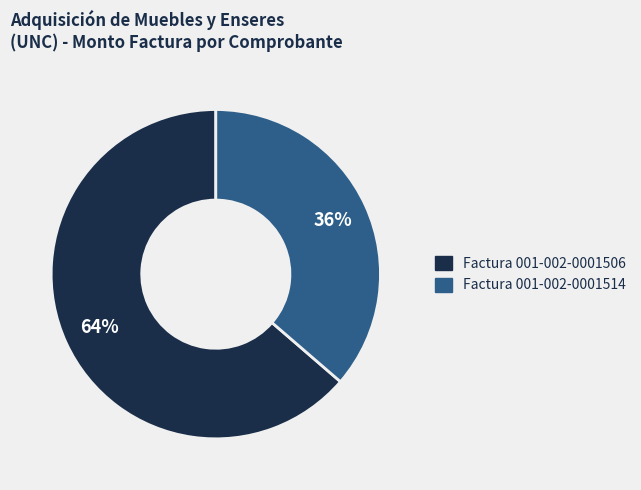

To the nearest percent, what is the combined percentage of Factura 001-002-0001506 and Factura 001-002-0001514?

100%